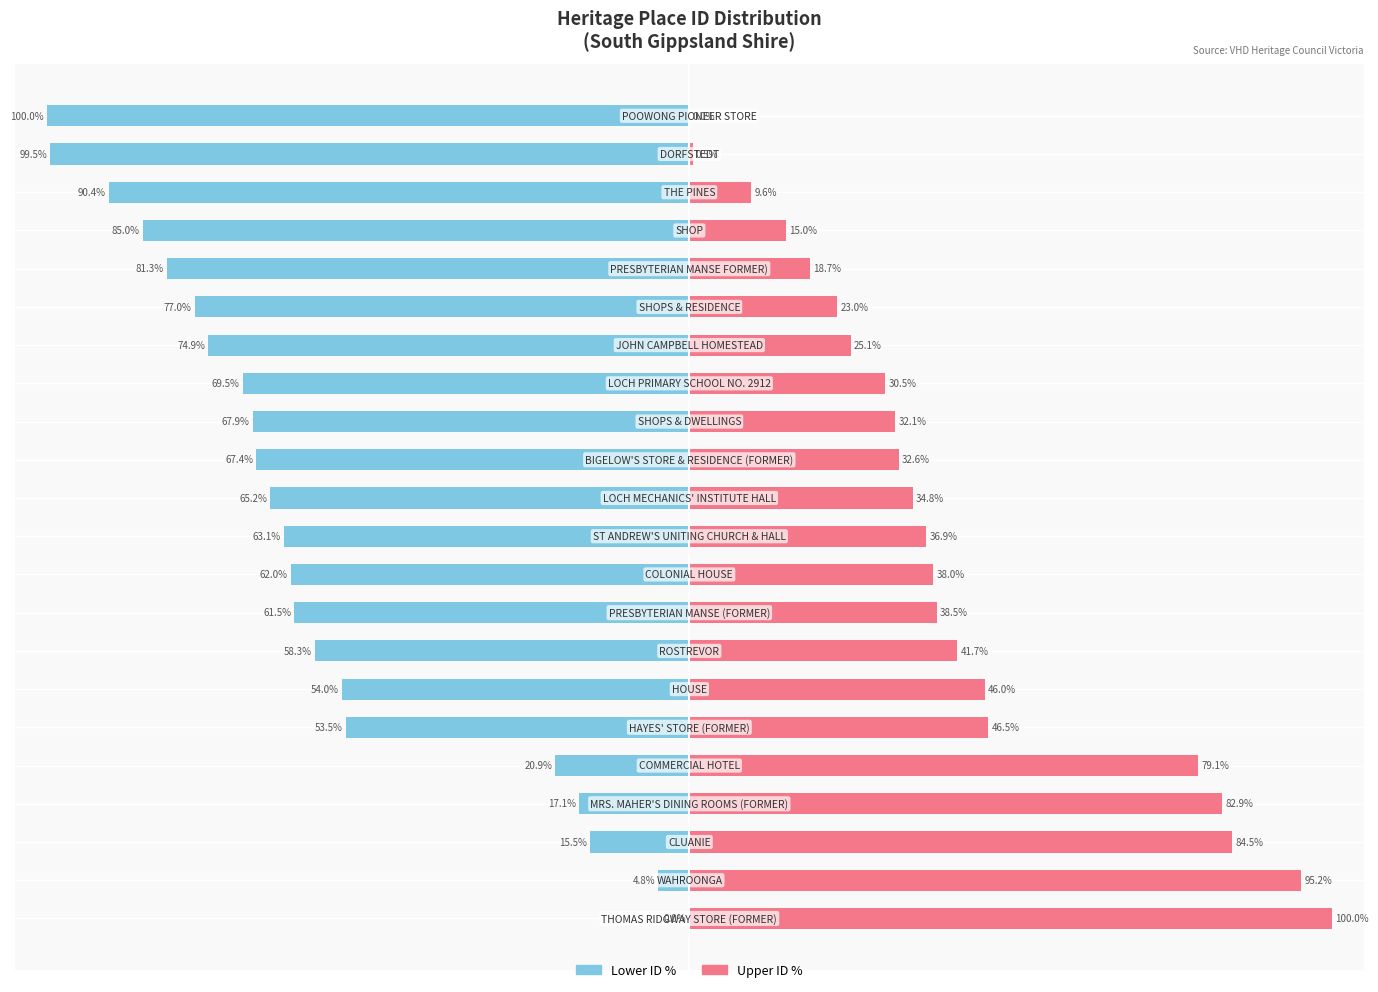

What is the difference between the Upper ID % values at 0 and 14?

69.5